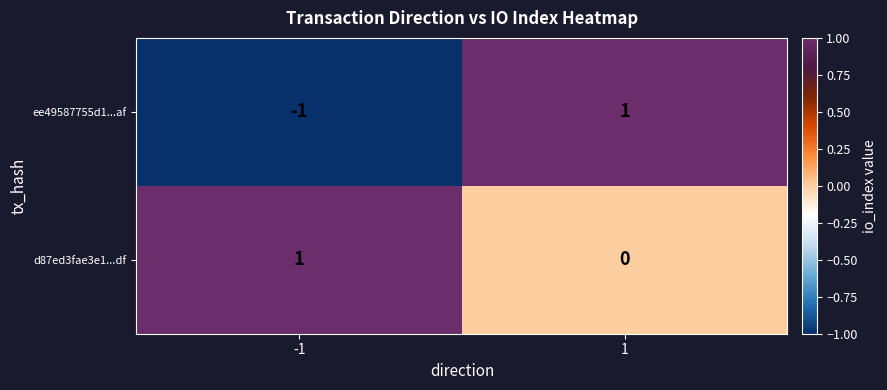

The ee49587755d1...af series shows 1 at 1. True or false?

True